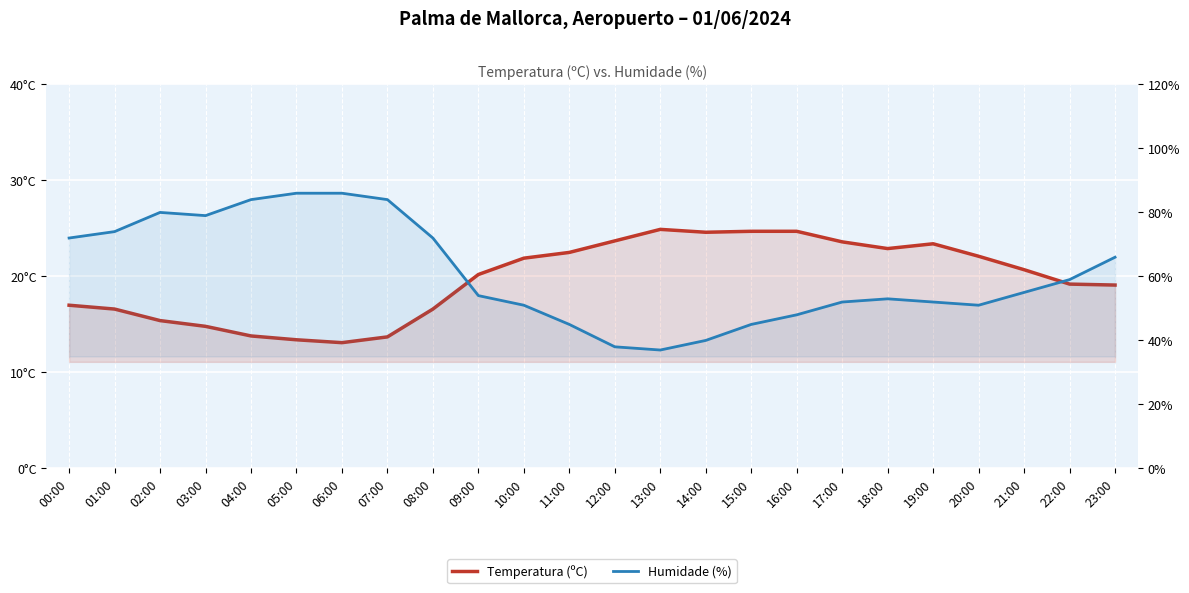

Where does the Humidade (%) series first go above 55?

00:00